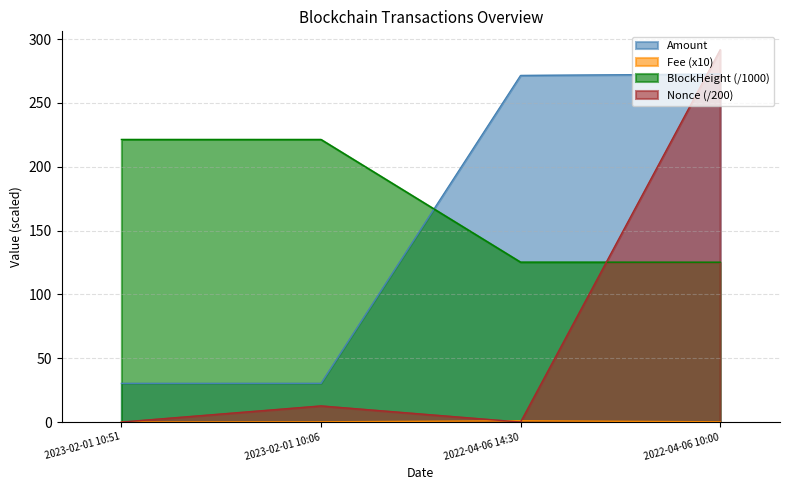

Reading left to right, transcribe all the data shown in this chart.

Amount: 2023-02-01 10:51=30.3	2023-02-01 10:06=30.3	2022-04-06 14:30=271.5	2022-04-06 10:00=272.6
Fee: 2023-02-01 10:51=0.1	2023-02-01 10:06=0.2	2022-04-06 14:30=1.0	2022-04-06 10:00=0.2
BlockHeight: 2023-02-01 10:51=221.4	2023-02-01 10:06=221.4	2022-04-06 14:30=125.3	2022-04-06 10:00=125.2
Nonce: 2023-02-01 10:51=0.0	2023-02-01 10:06=12.7	2022-04-06 14:30=0.0	2022-04-06 10:00=291.6